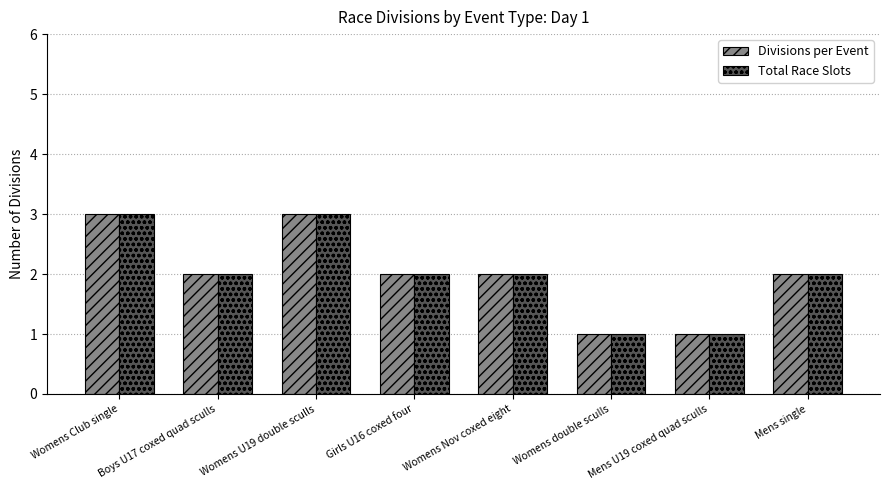

Is it true that Divisions per Event equals 0 at Womens double sculls?

False